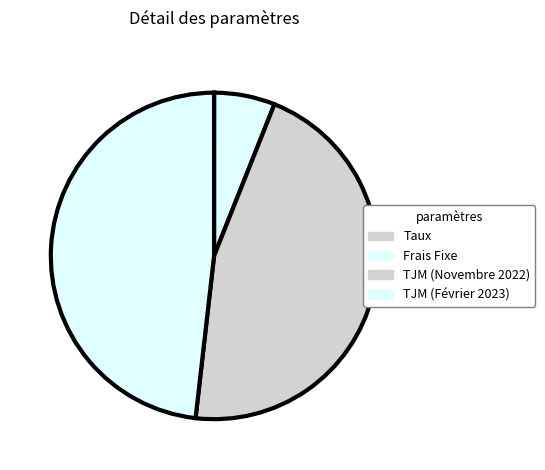

To the nearest percent, what percentage of the pie is TJM (Février 2023)?

48%